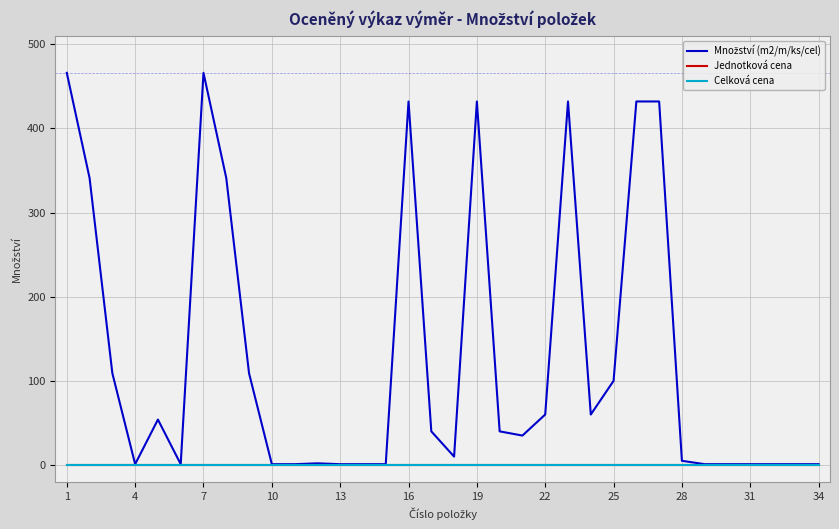

Which series has the largest total across all categories?

Množství (m2/m/ks/cel)